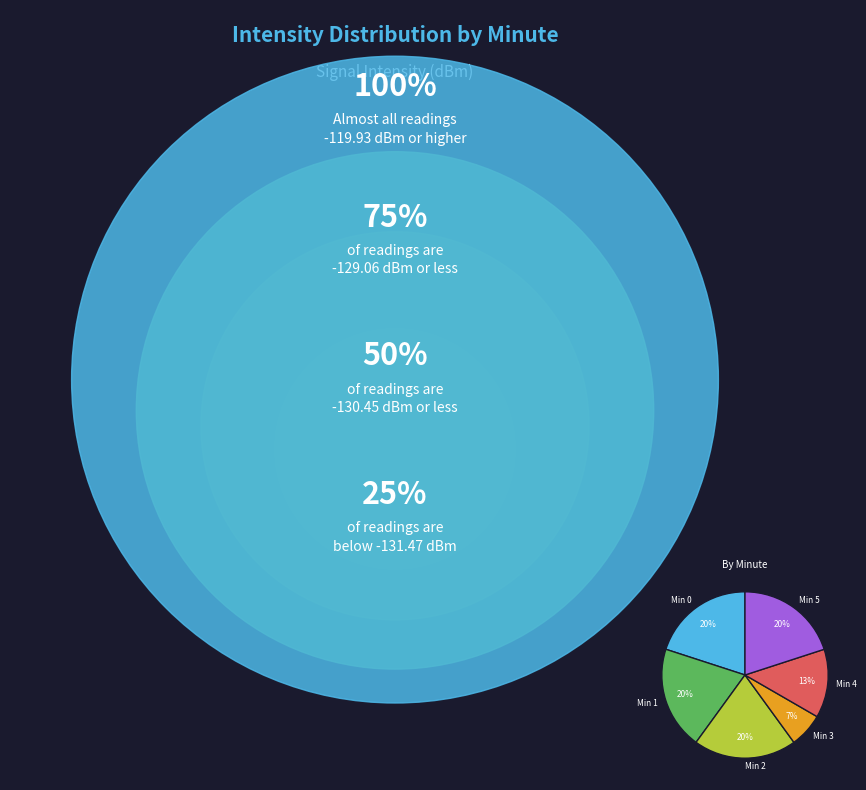

The Min 0 slice represents 6% of the pie. True or false?

False